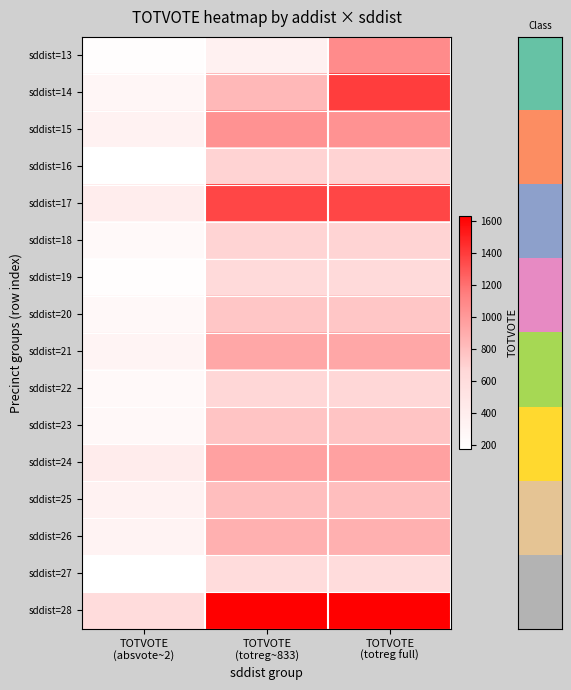

Which label corresponds to the smallest value in the chart?

TOTVOTE
(absvote~2)